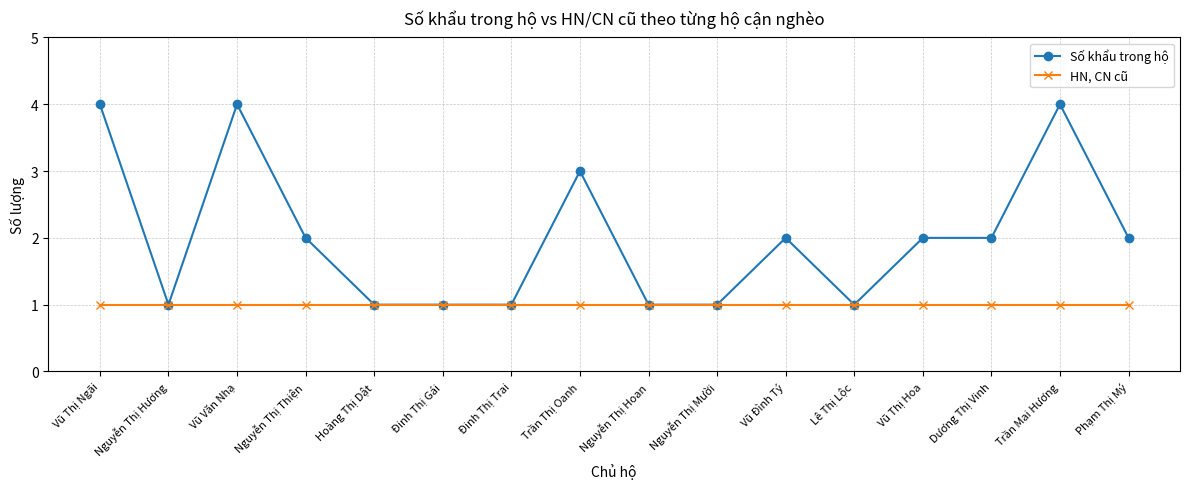

True or false: Số khẩu trong hộ has more than 2 points higher than both neighbors.

True